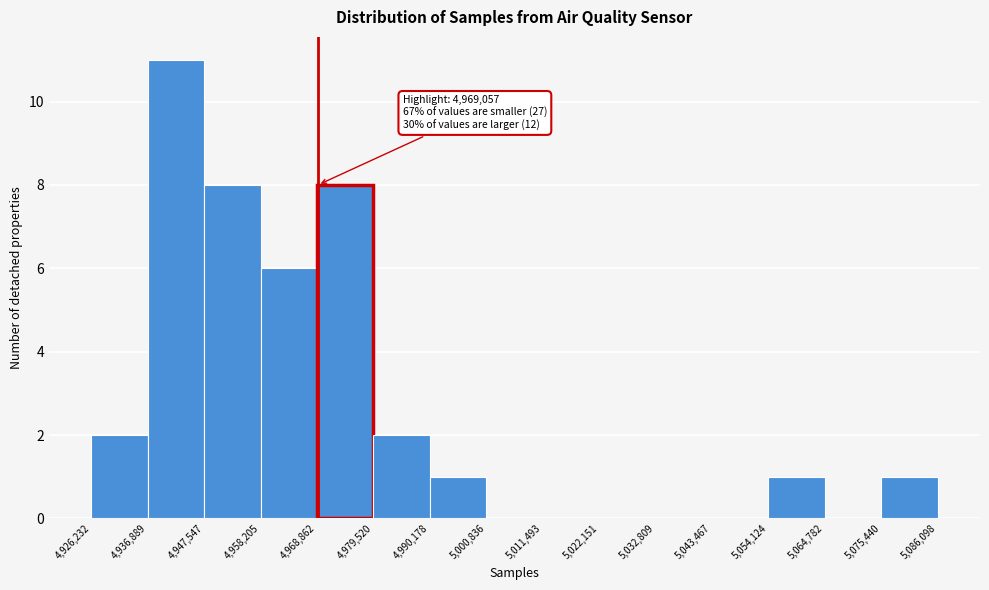

Which range on the x-axis has the tallest bar?

4,936,889 to 4,947,547